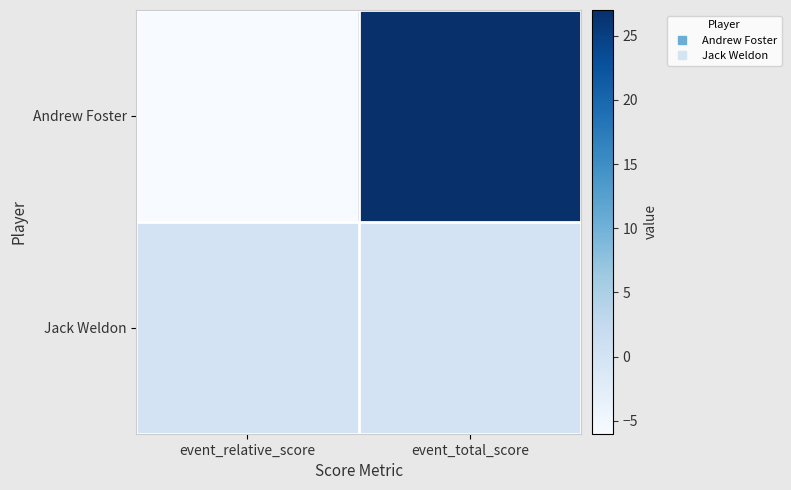

At which category does the chart reach its peak across all series?

event_total_score